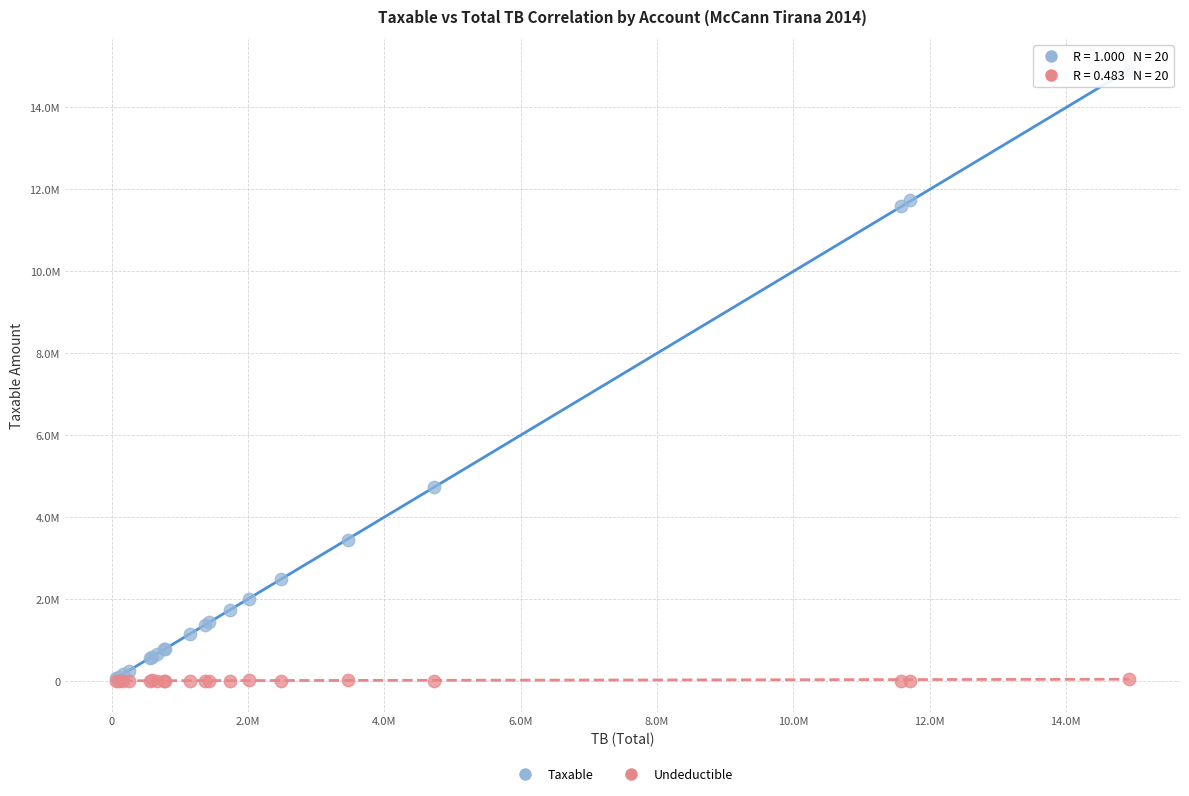

What are all the series names shown in the legend?

Taxable, Undeductible